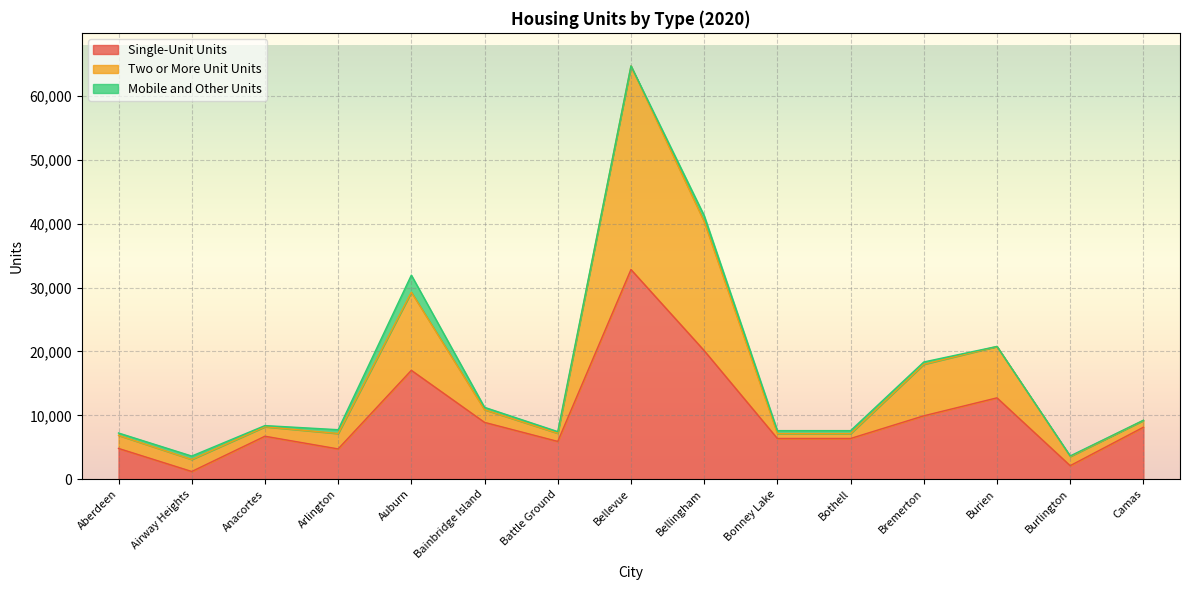

True or false: Single-Unit Units has a value of 4741 at Arlington.

True